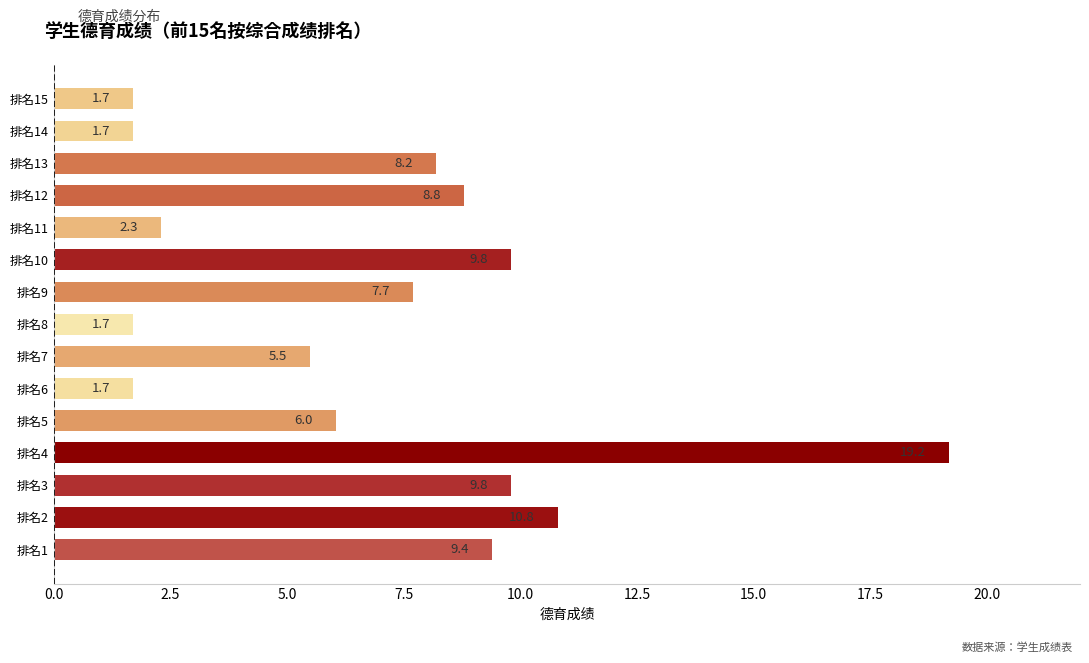

What value does the data have at 排名4?

19.2